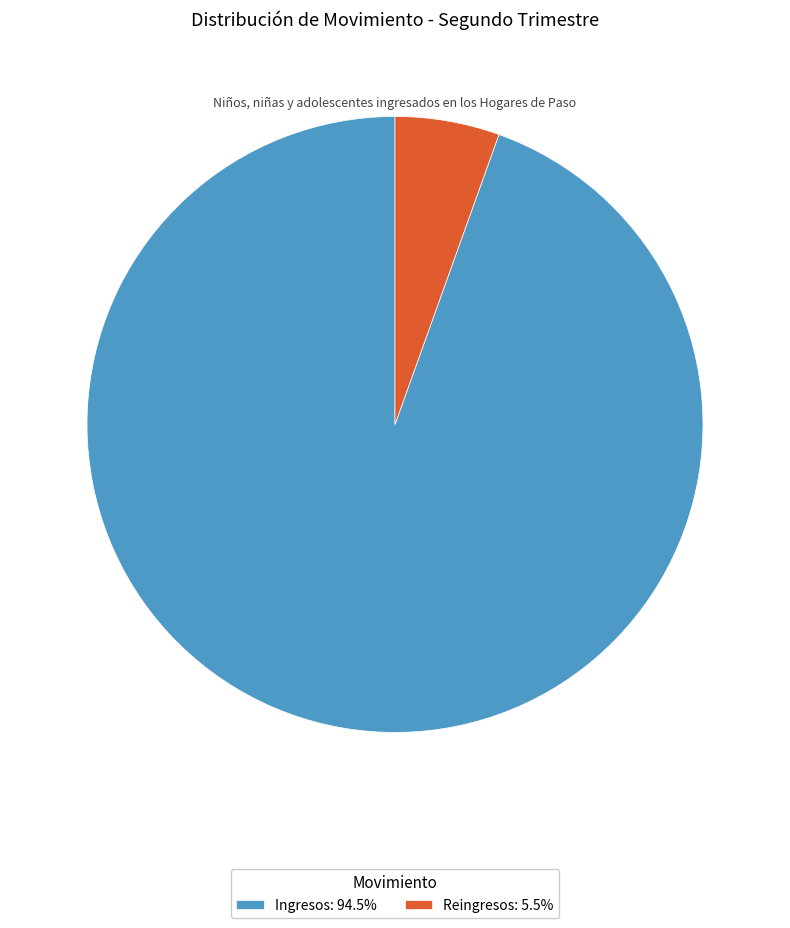

Is the sum of Reingresos: 5.5% and Ingresos: 94.5% greater than half?

Yes